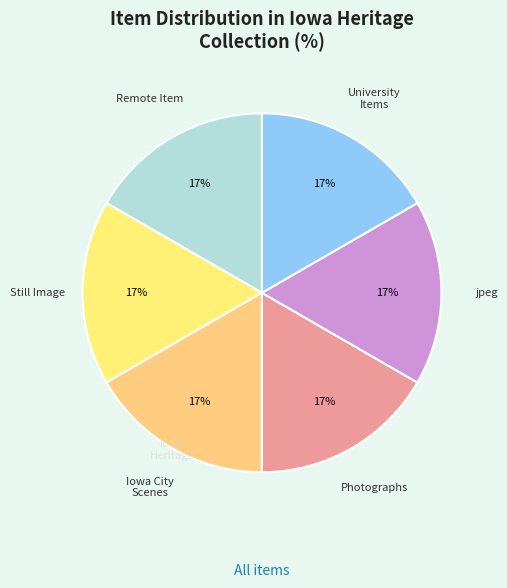

How many segments does this pie chart have?

6